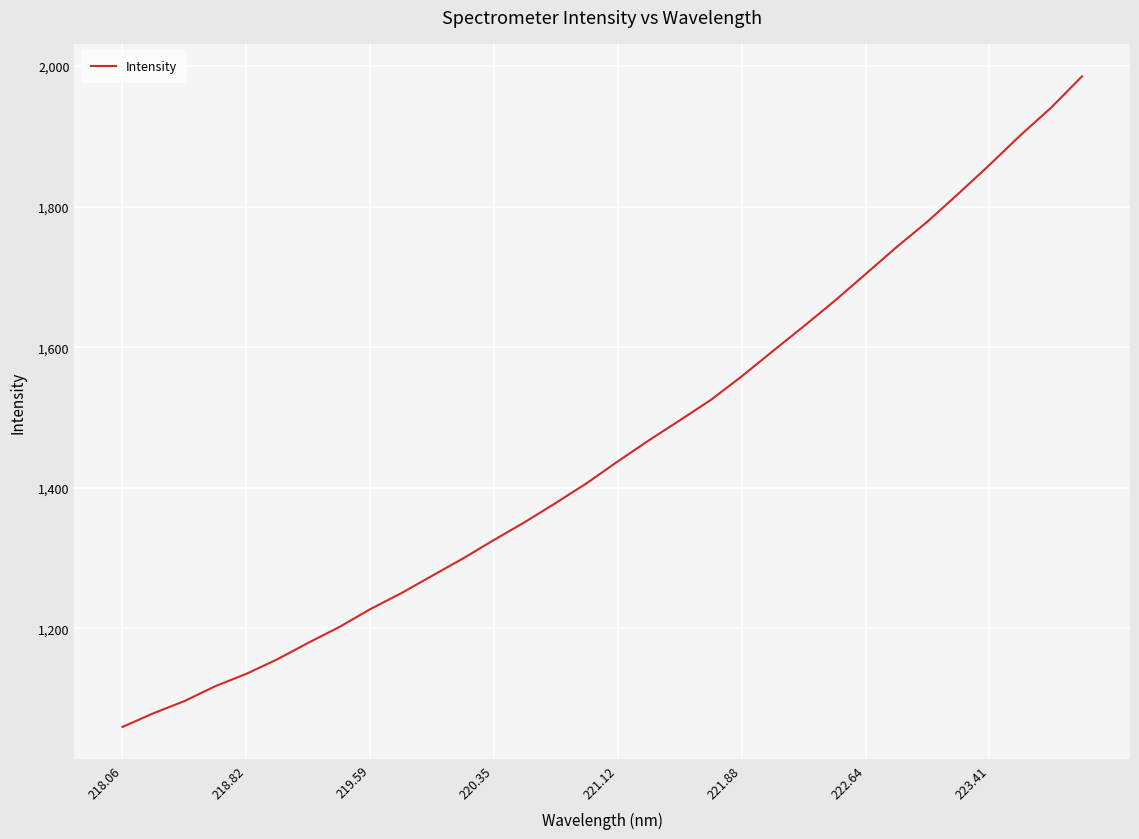

What is the maximum value shown in the chart?

1985.2